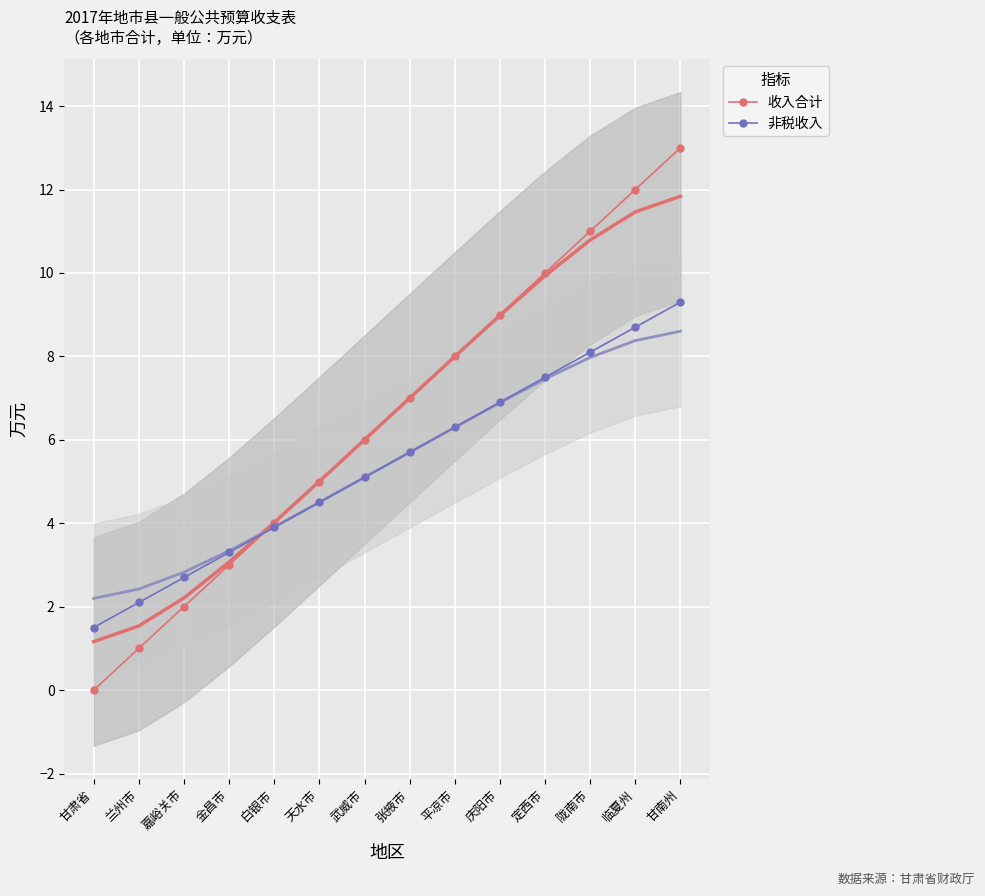

Where do 收入合计 and 非税收入 first cross each other?

金昌市 and 白银市